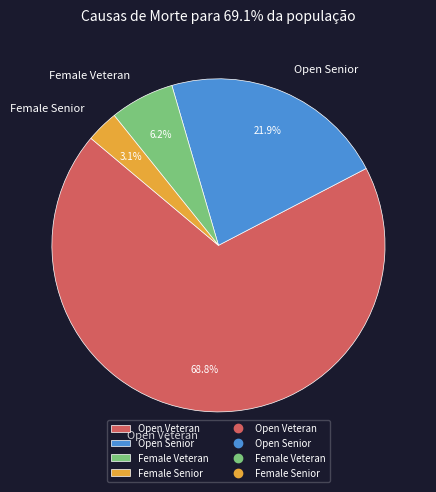

Between Open Veteran and Open Senior, which is larger?

Open Veteran